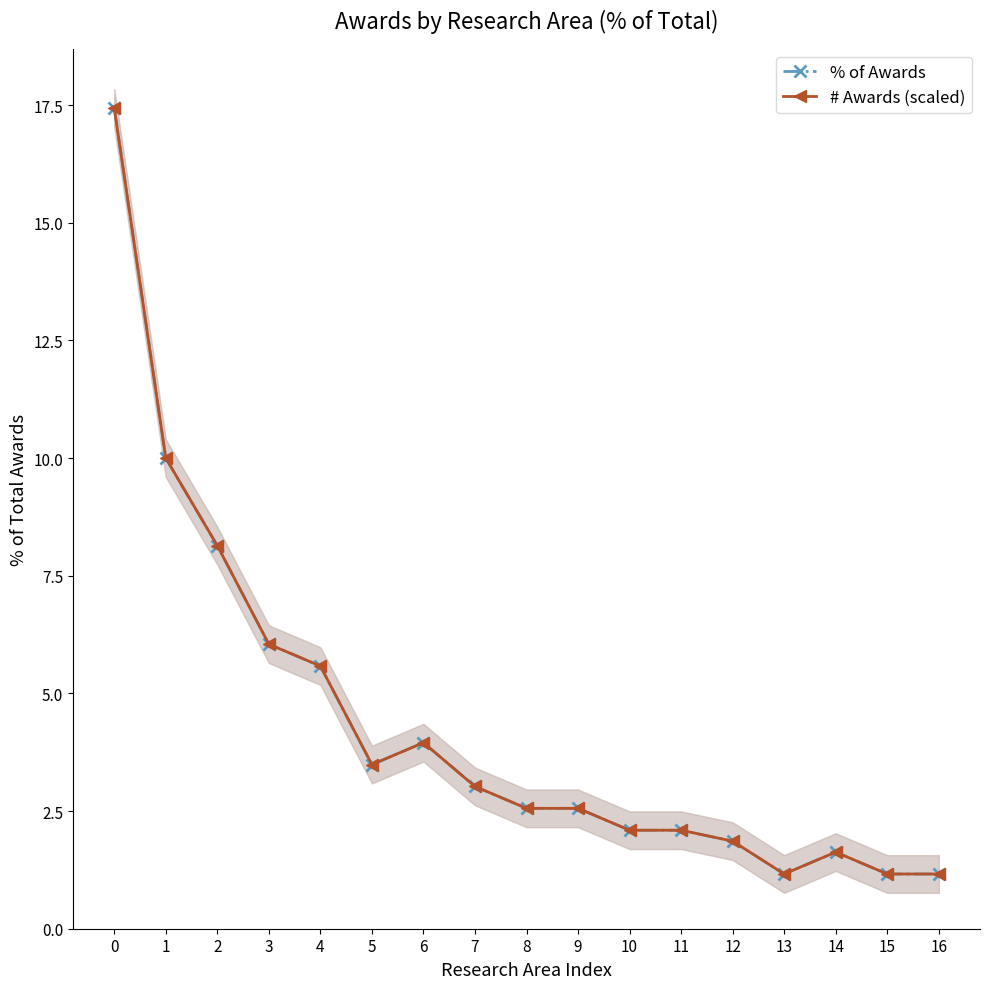

Rank the series at 9 from lowest to highest value.

# Awards (scaled), % of Awards